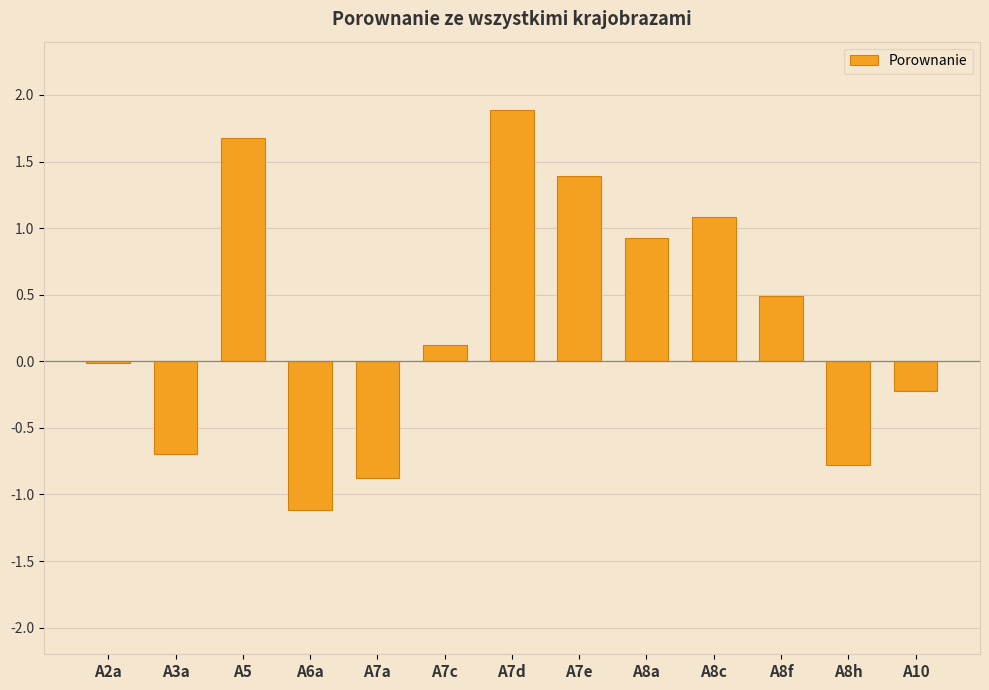

What is the sum of the values at A6a and A7e?

0.3